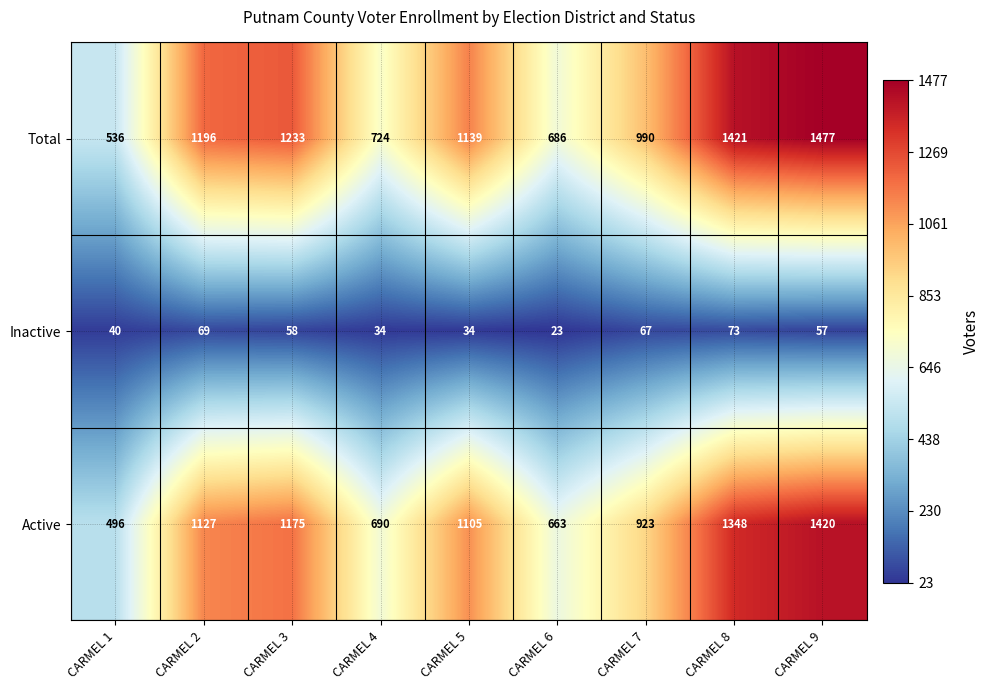

Reading left to right, extract all data points from this chart.

Total: 536	1196	1233	724	1139	686	990	1421	1477
Inactive: 40	69	58	34	34	23	67	73	57
Active: 496	1127	1175	690	1105	663	923	1348	1420